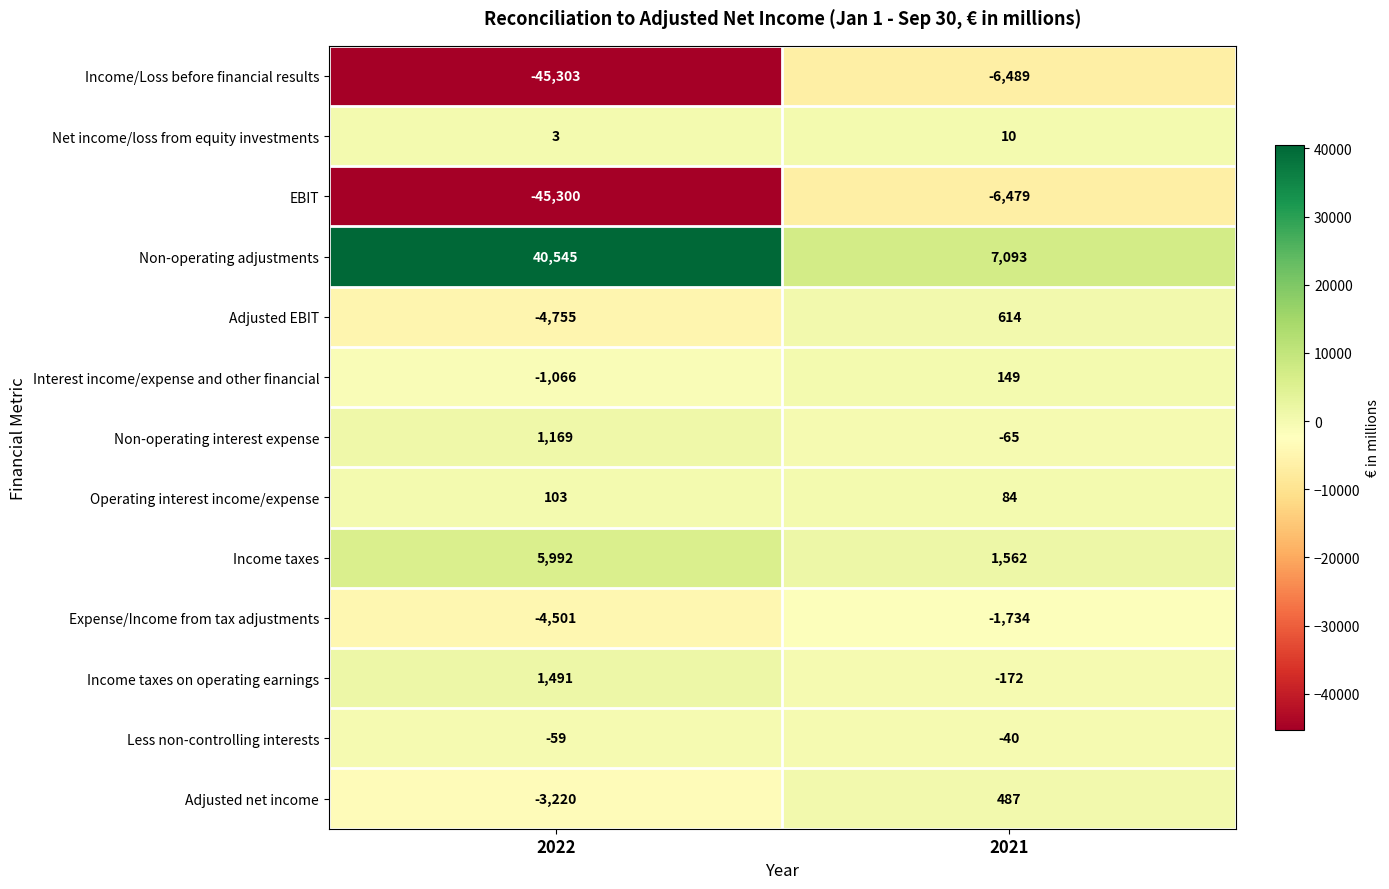

What is the smallest value displayed?

-45303